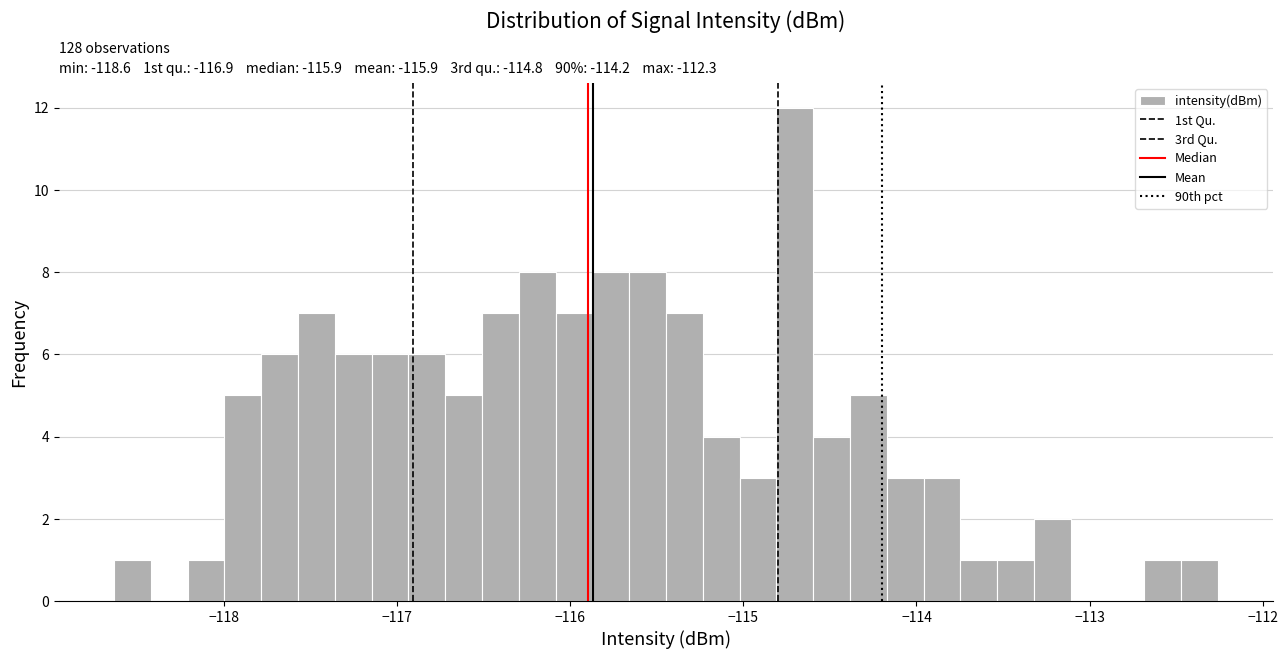

Read against the x-axis, roughly where is the centre of the tallest bar?

-114.7